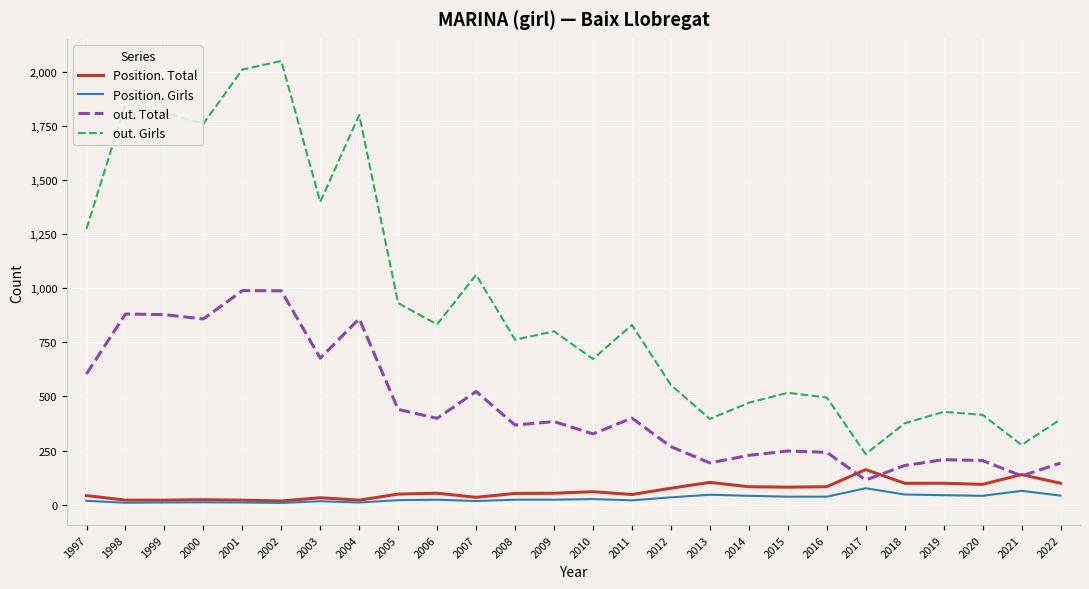

Where is out. Girls nearest to the value 1142?

2007